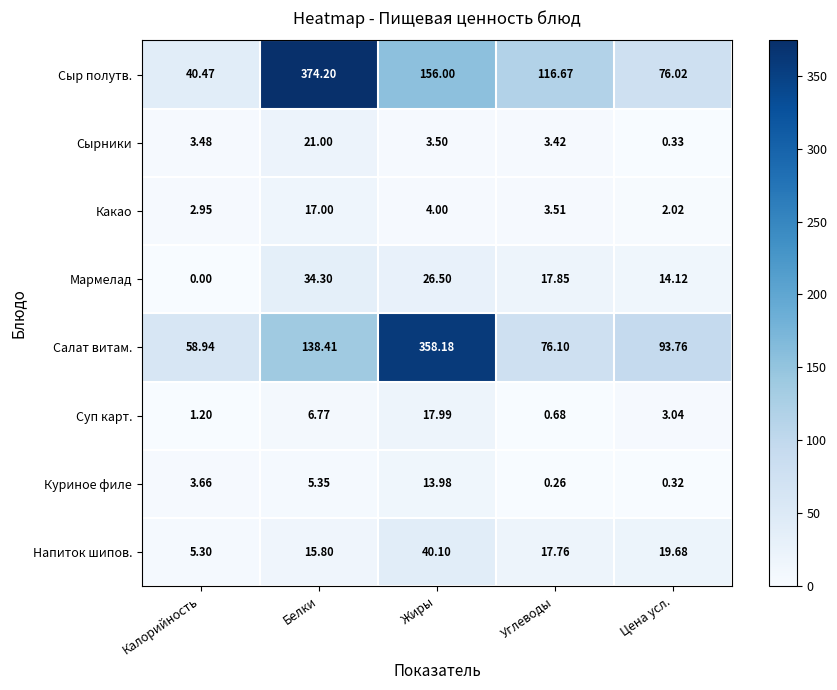

How many data points in Сыр полутв. are above 116?

3